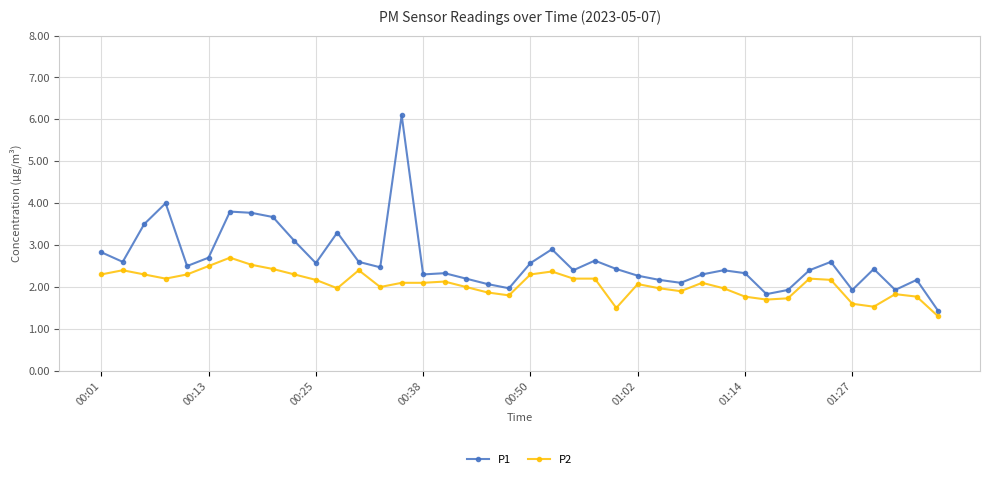

Rank the series by their average value, from lowest to highest.

P2, P1